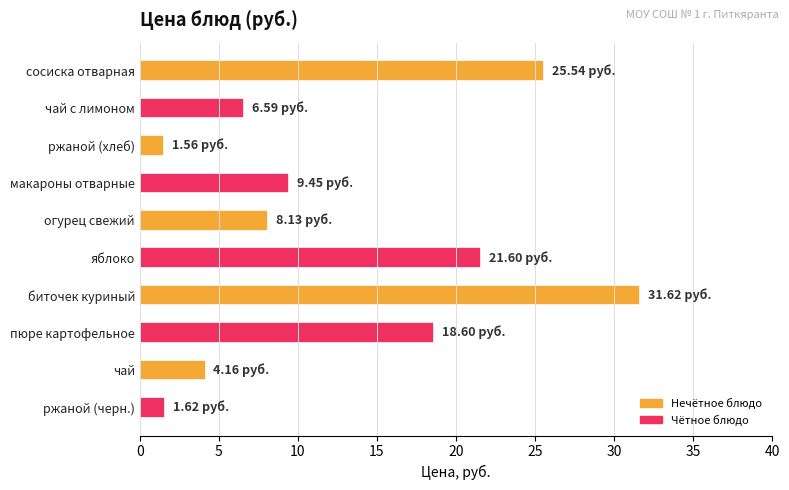

What is the label of the 3rd bar from the bottom?

пюре картофельное